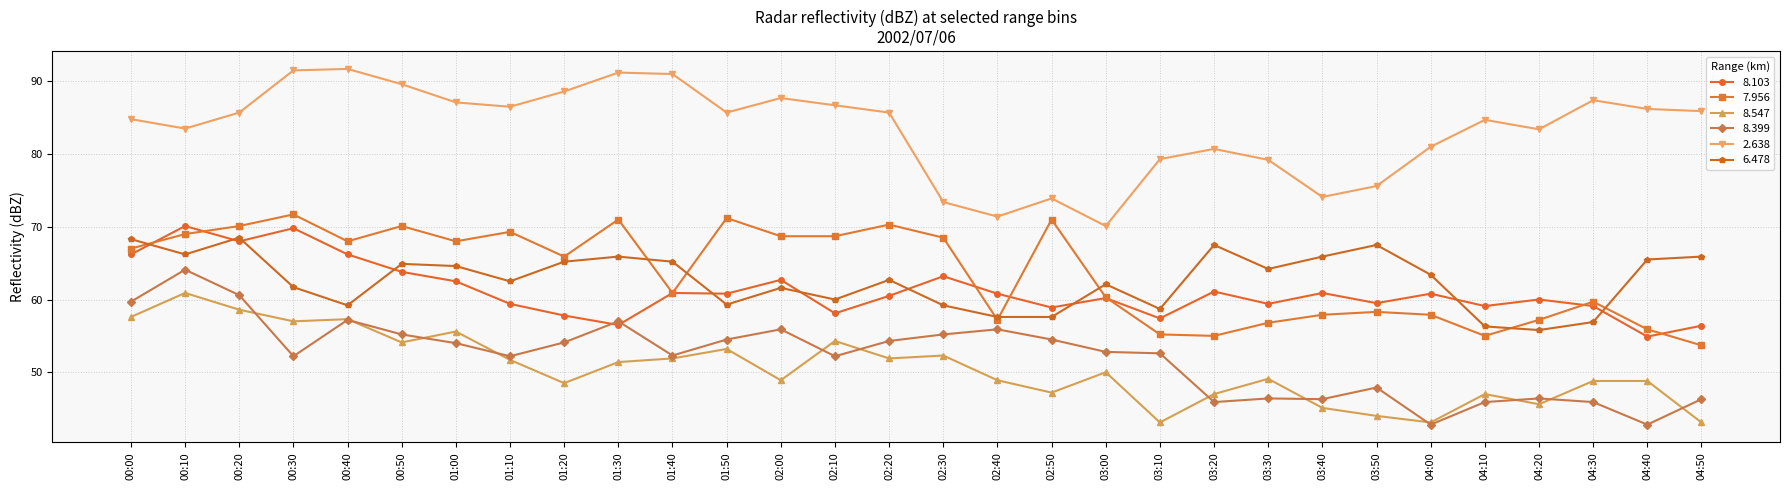

Does the chart display data point markers on the line(s)?

Yes